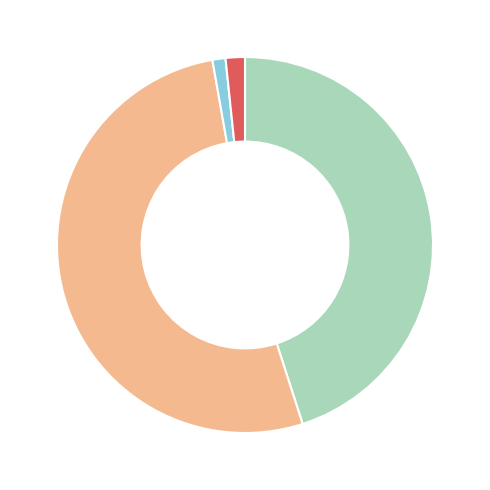

Is there a majority slice in this chart?

Yes